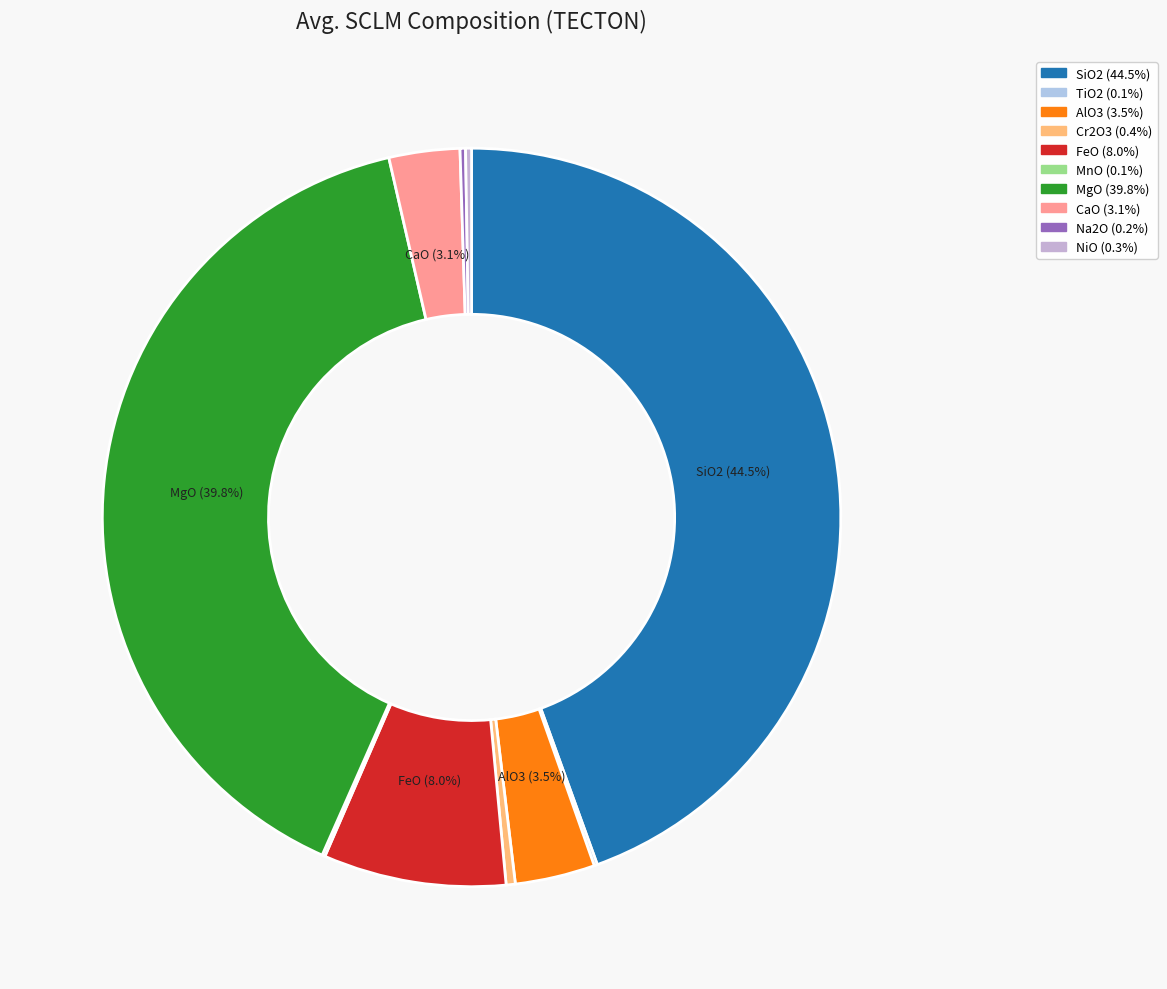

Is it true that FeO is 1% of the pie?

False